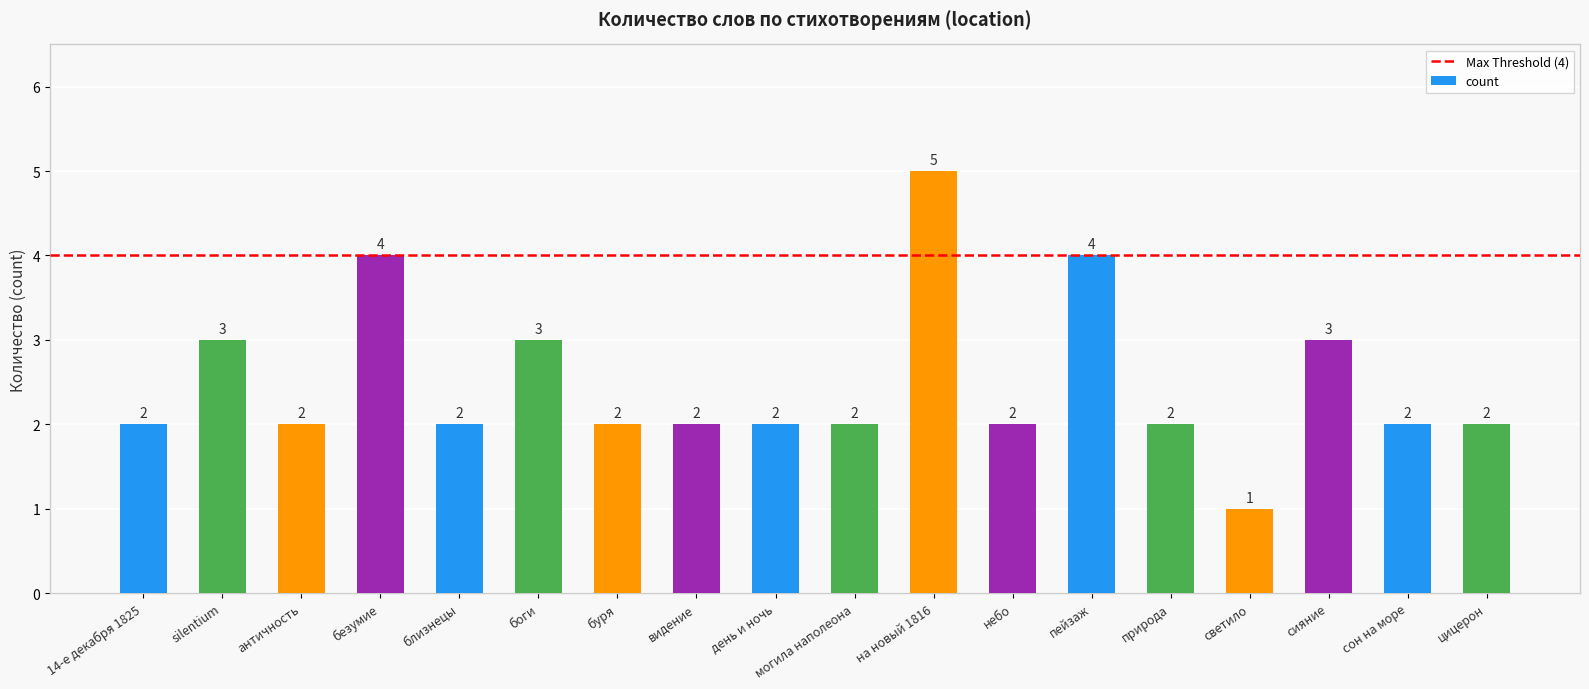

What is the difference between the values at природа and пейзаж?

2